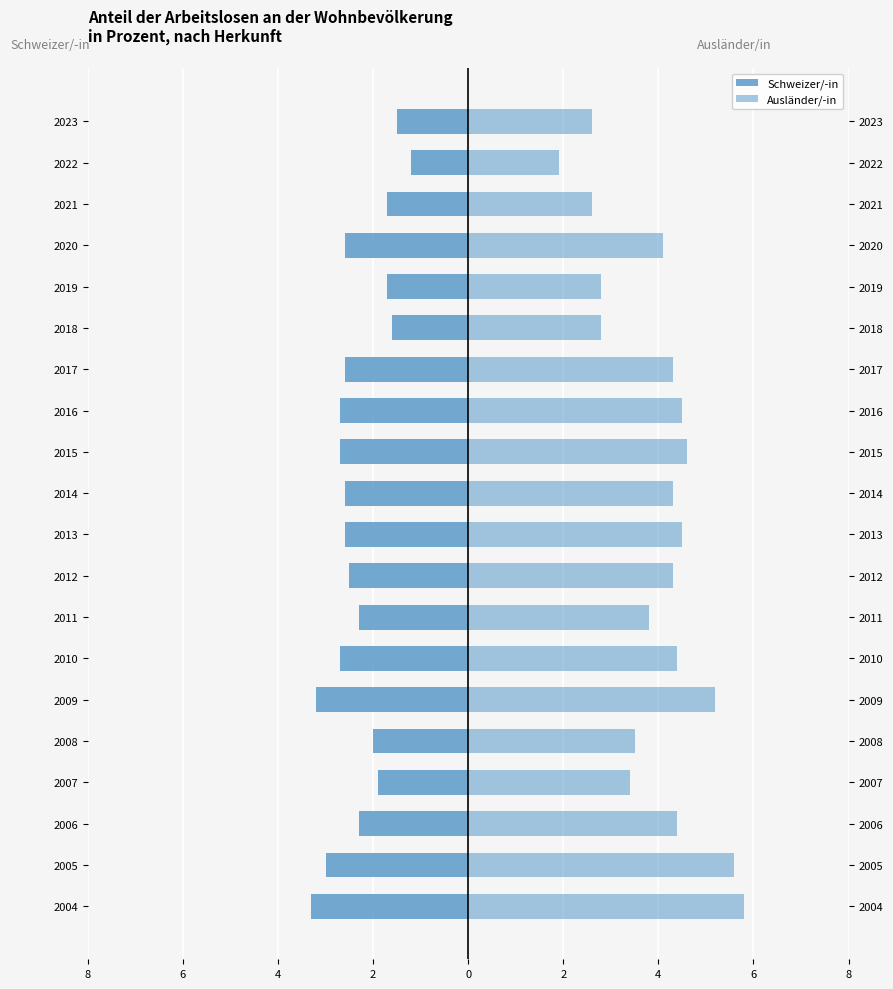

Reading right to left, extract all data points from this chart.

Schweizer/-in: -1.5	-1.2	-1.7	-2.6	-1.7	-1.6	-2.6	-2.7	-2.7	-2.6	-2.6	-2.5	-2.3	-2.7	-3.2	-2.0	-1.9	-2.3	-3.0	-3.3
Ausländer/in: 2.6	1.9	2.6	4.1	2.8	2.8	4.3	4.5	4.6	4.3	4.5	4.3	3.8	4.4	5.2	3.5	3.4	4.4	5.6	5.8